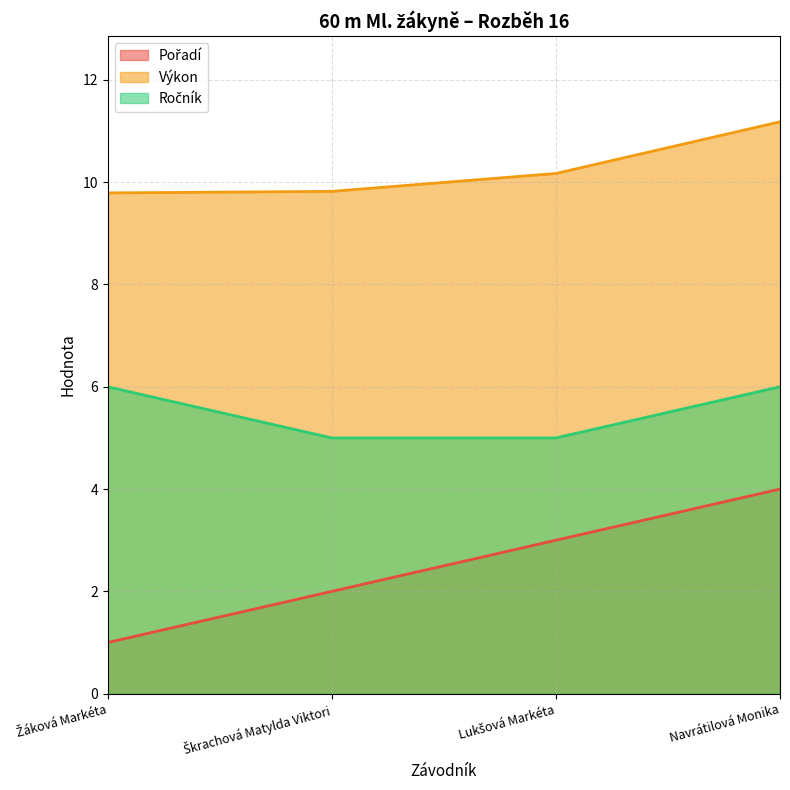

How many Výkon values are between 9 and 11?

3